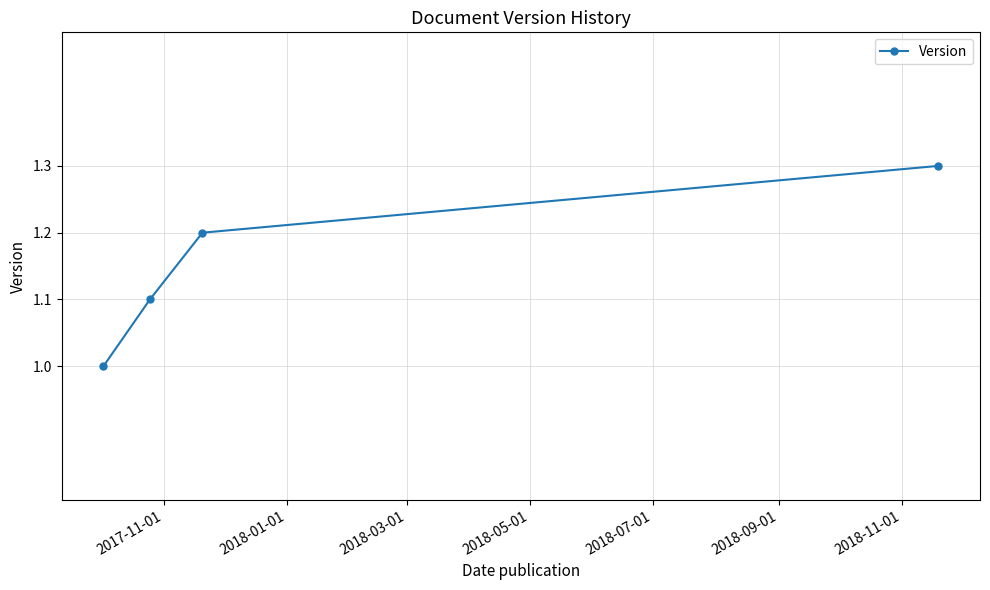

What is the smallest value displayed?

1.0